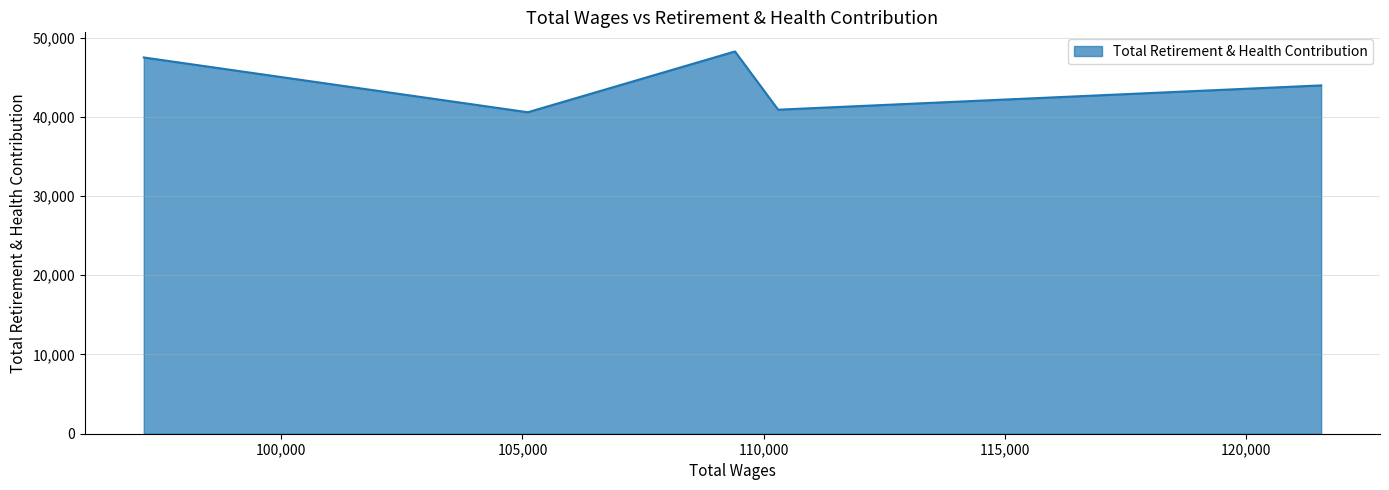

What is the smallest value displayed?

40577